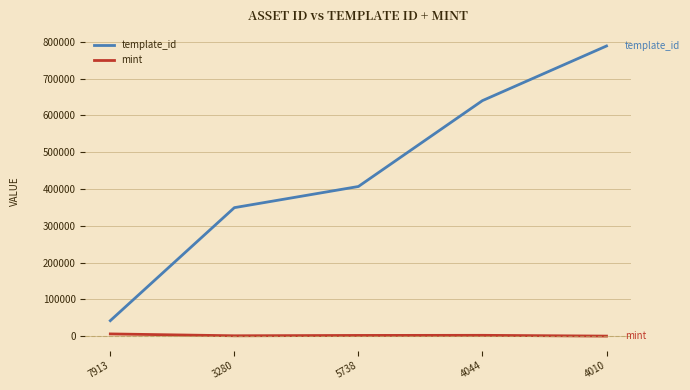

True or false: template_id has more than 0 interior local peaks.

False